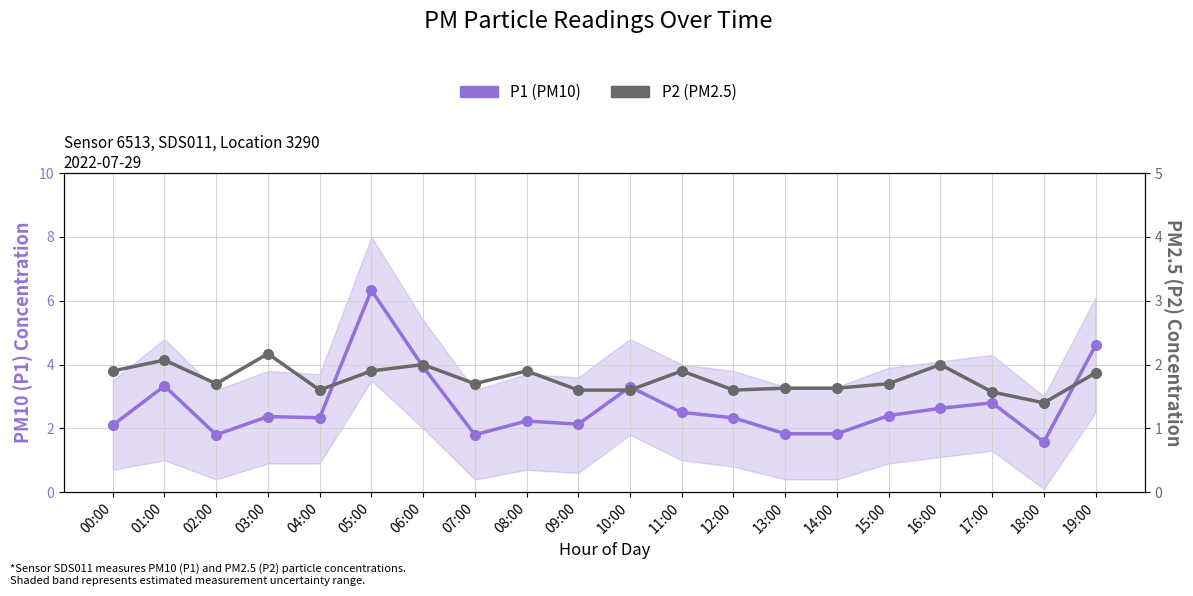

What is the label of the 15th point from the left?

14:00